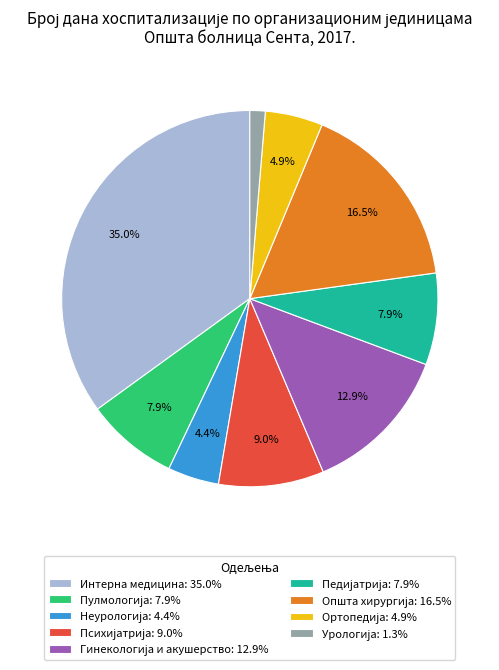

Is there any slice that represents more than half of the pie?

No